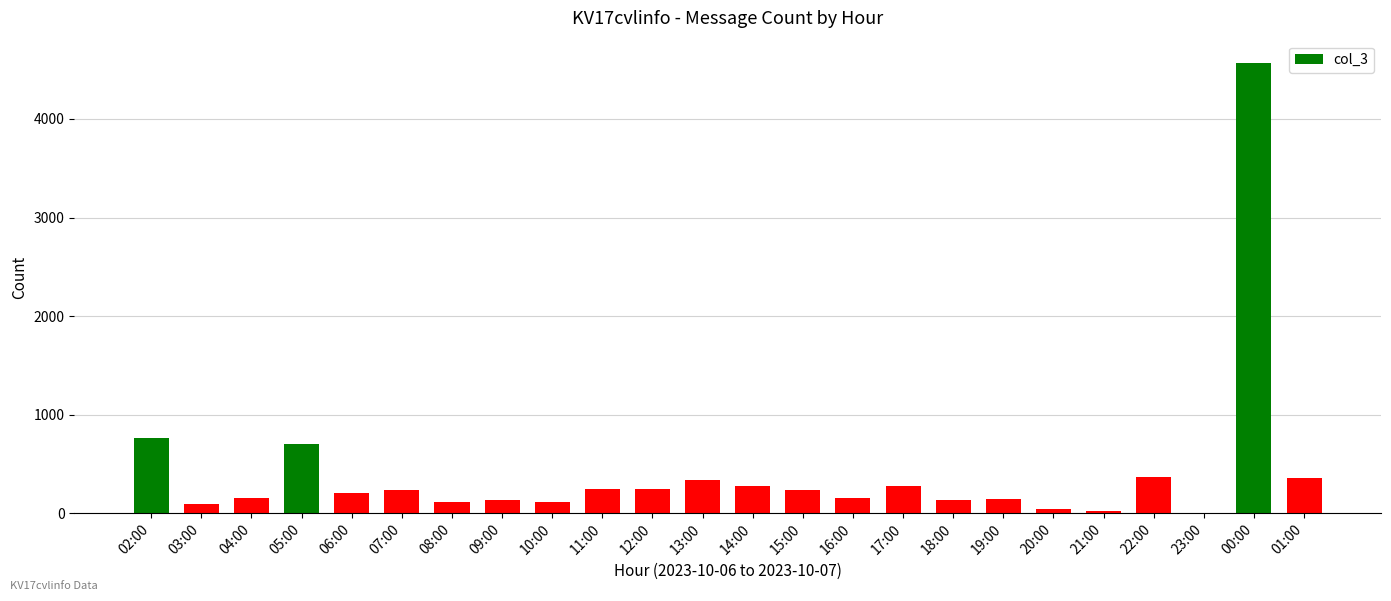

The chart shows a value of 250 at 12:00. True or false?

True